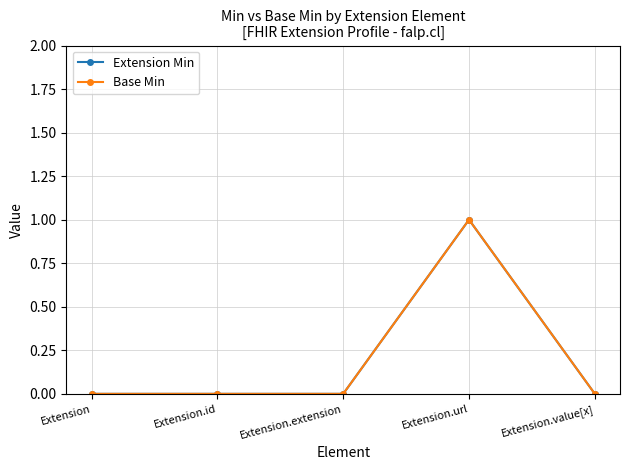

Is this an area chart (filled region under the line)?

No